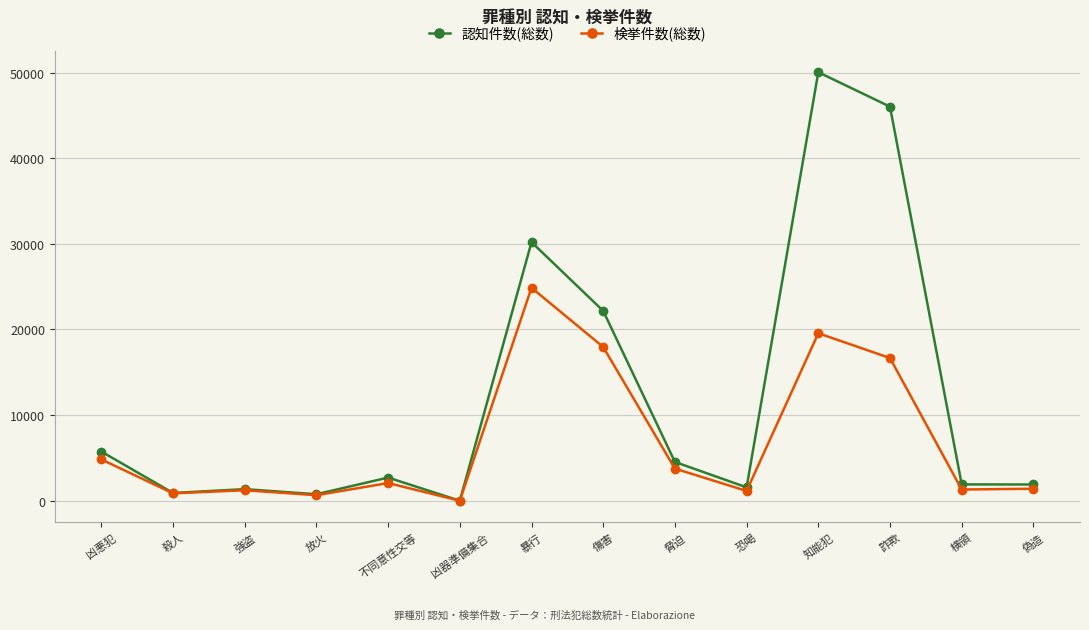

What is the value of the 認知件数(総数) point at the 7th from the left?

30196